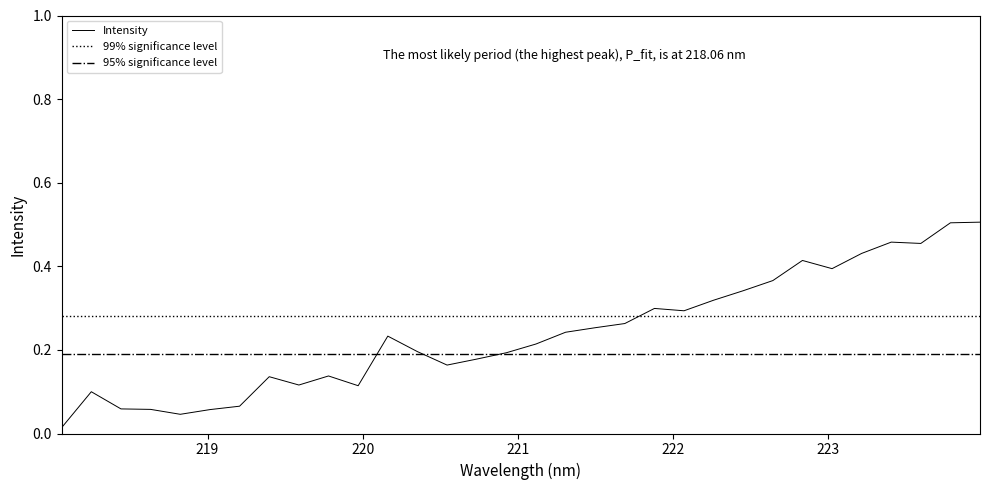

Reading left to right, what are all the values shown in this chart?

0.0	0.1	0.1	0.1	0.0	0.1	0.1	0.1	0.1	0.1	0.1	0.2	0.2	0.2	0.2	0.2	0.2	0.2	0.3	0.3	0.3	0.3	0.3	0.3	0.4	0.4	0.4	0.4	0.5	0.5	0.5	0.5